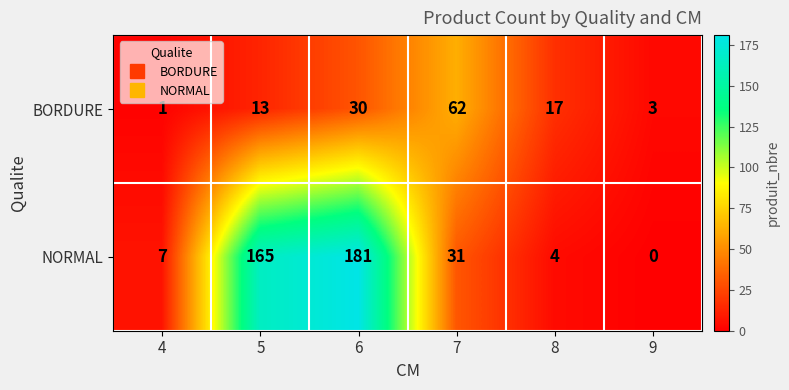

Rank the series by their maximum value, from lowest to highest.

BORDURE, NORMAL